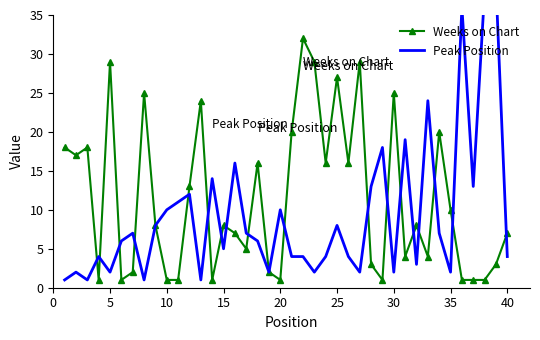

What is the difference between the maximum and minimum values in the Peak Position series?

38